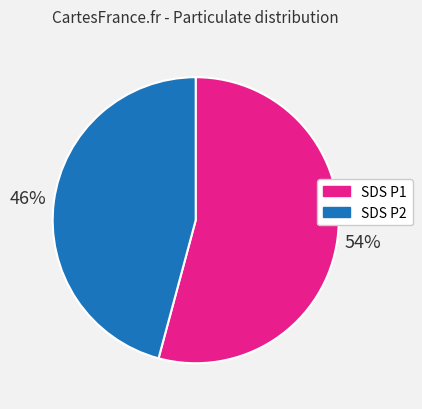

To the nearest percent, what is the difference between the largest and smallest slice percentages?

8%